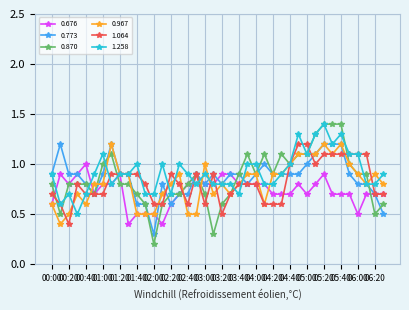

What is the sum of all 0.870 values?

34.2